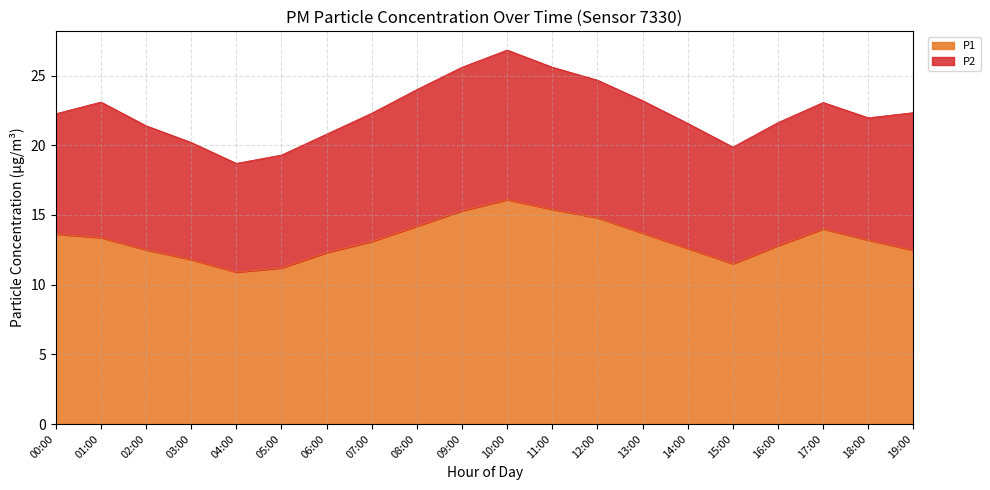

How many points are lower than both their immediate neighbors (excluding endpoints)?

2